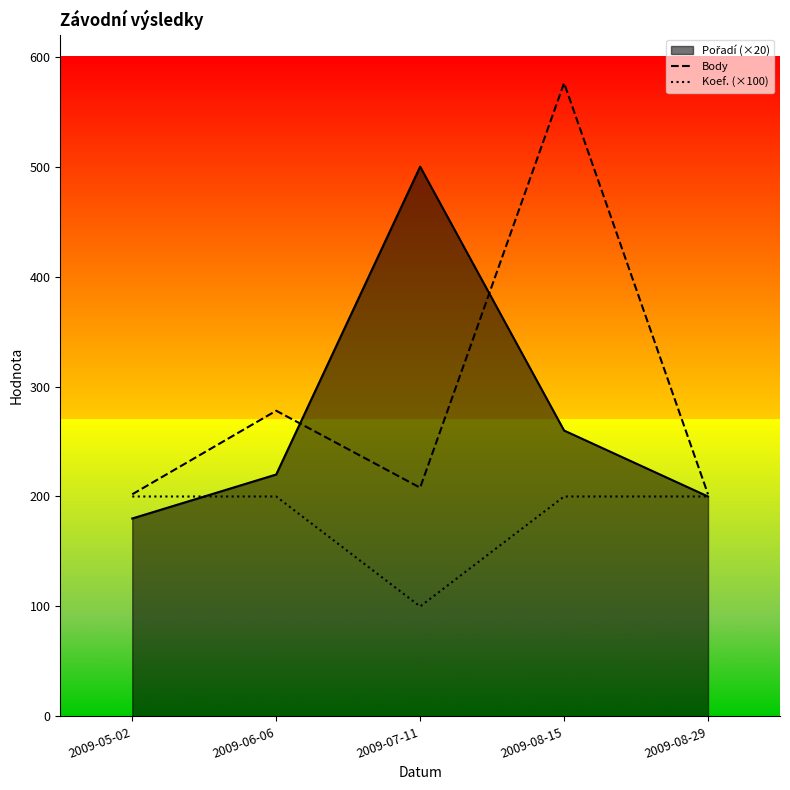

Is the value of Body at 2009-06-06 greater than the value of Koef. (×100) at 2009-08-29?

Yes